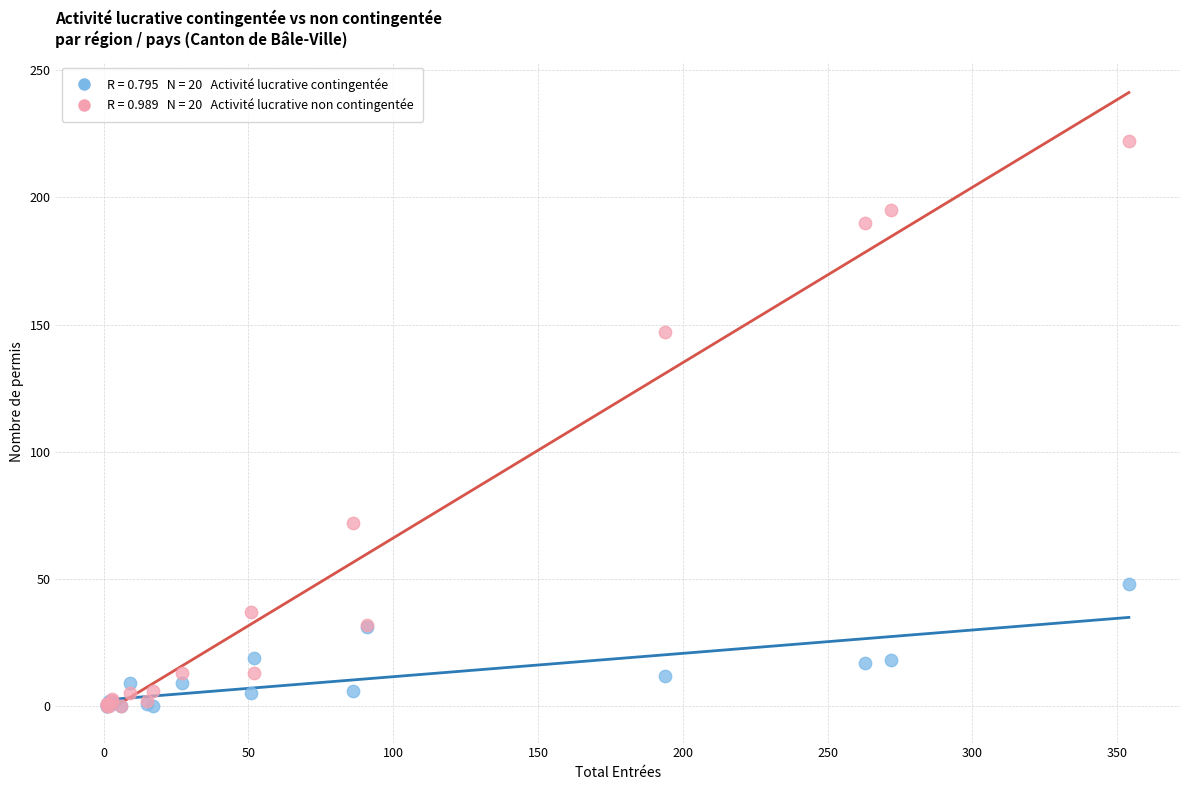

Across all series, what Y value is closest to 111?

147